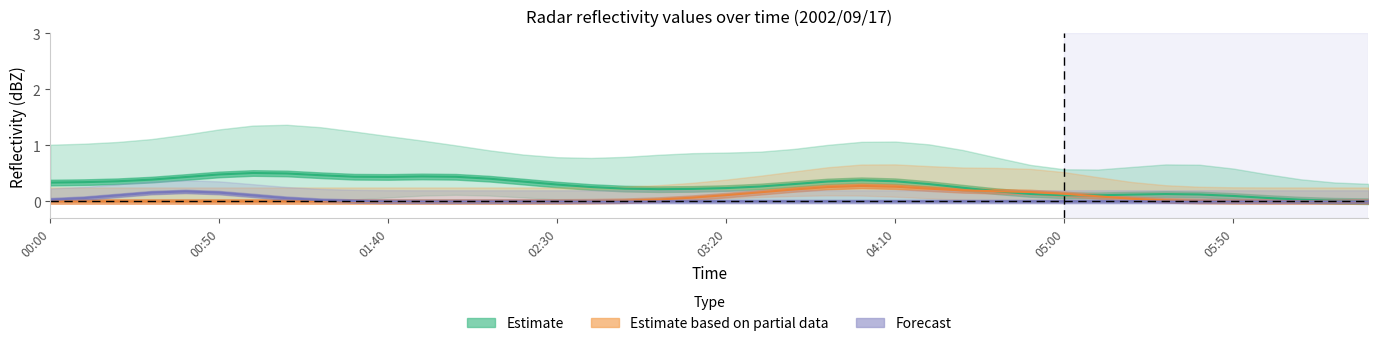

Rank the series by their average value, from highest to lowest.

Estimate, Estimate based on partial data, Forecast